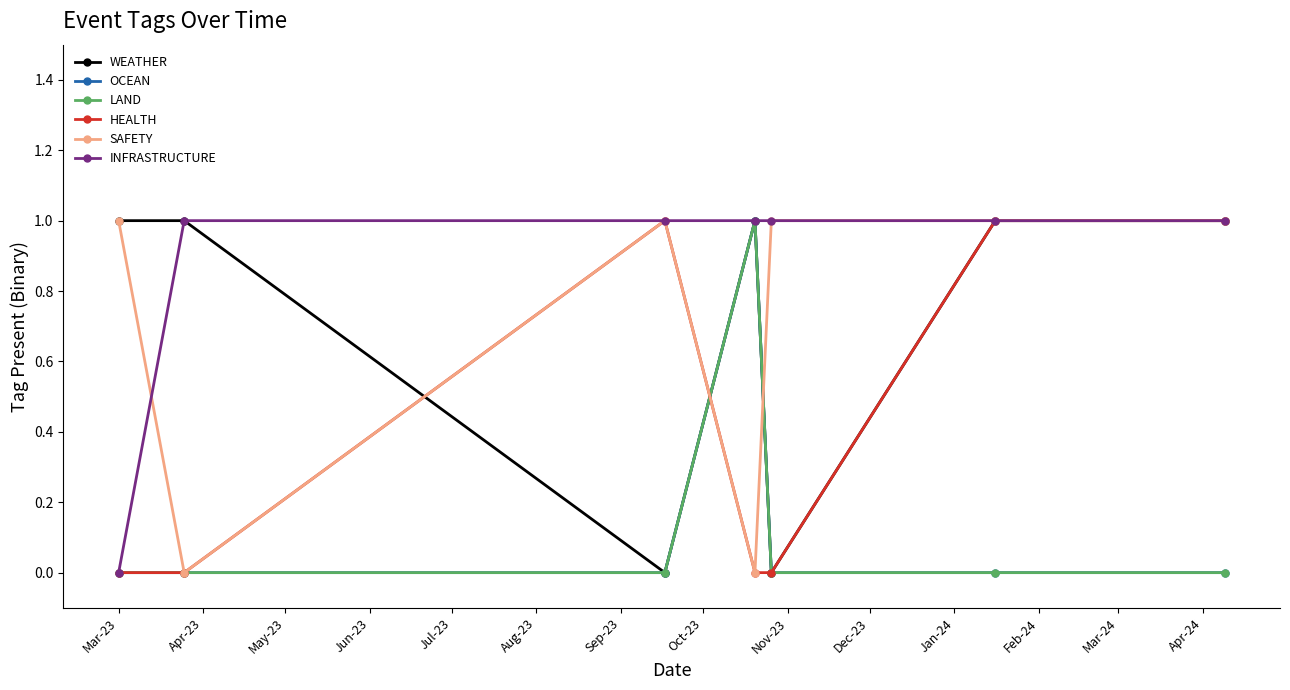

What is the value of the HEALTH point at the 6th from the left?

1